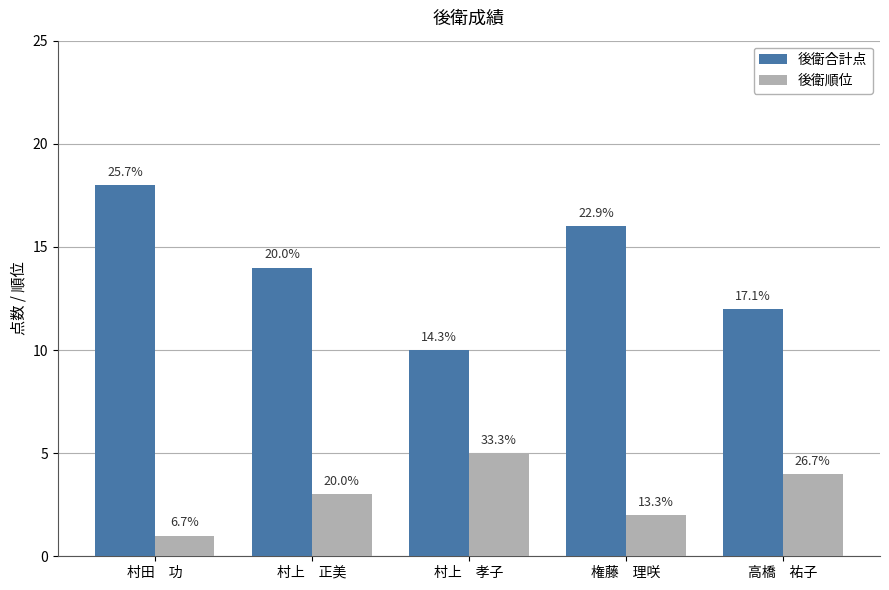

What is the approximate value of 後衛順位 at 高橋　祐子?

4